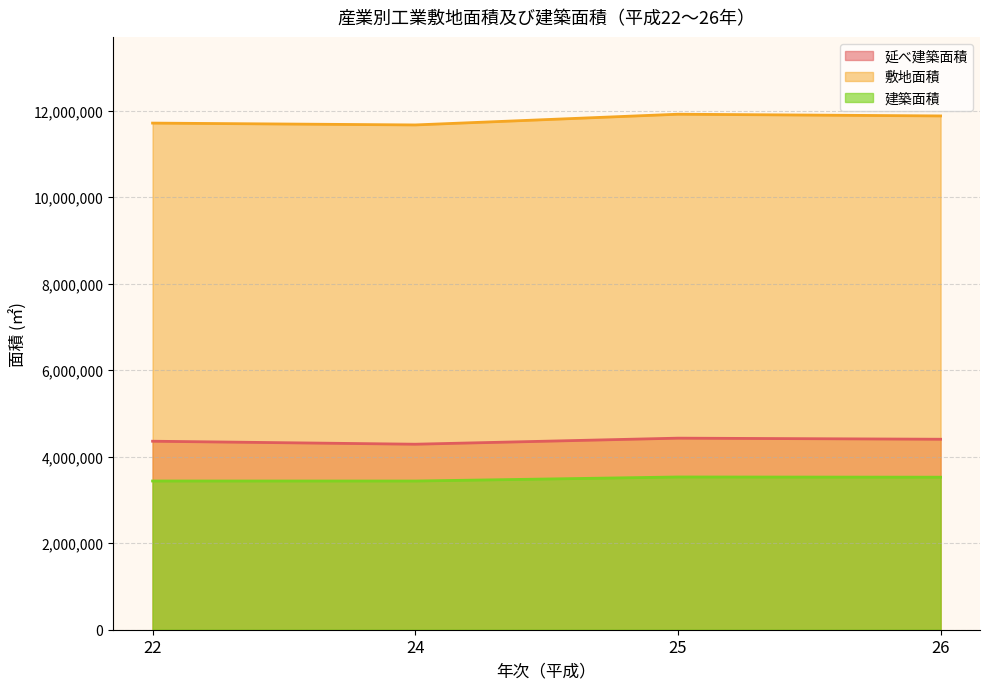

How many interior local valleys does the 延べ建築面積 series have?

1